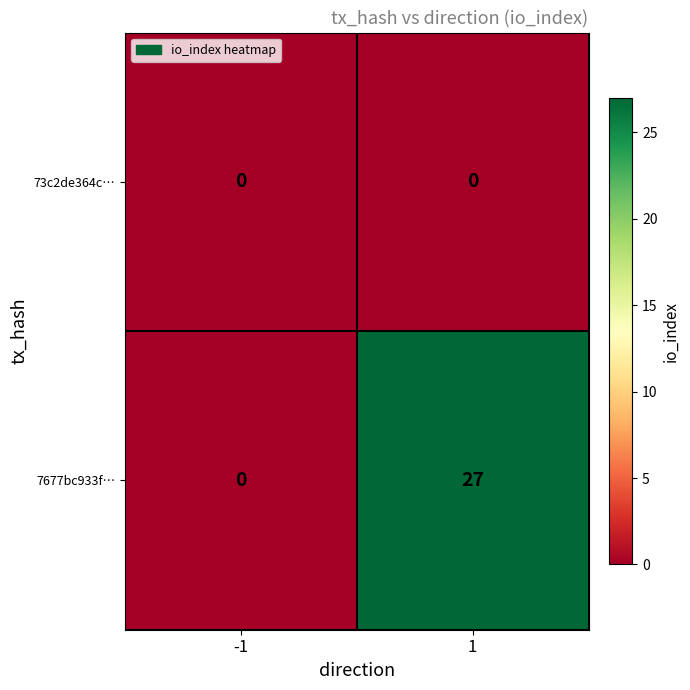

What is the spread (max minus min) of values at 1?

27